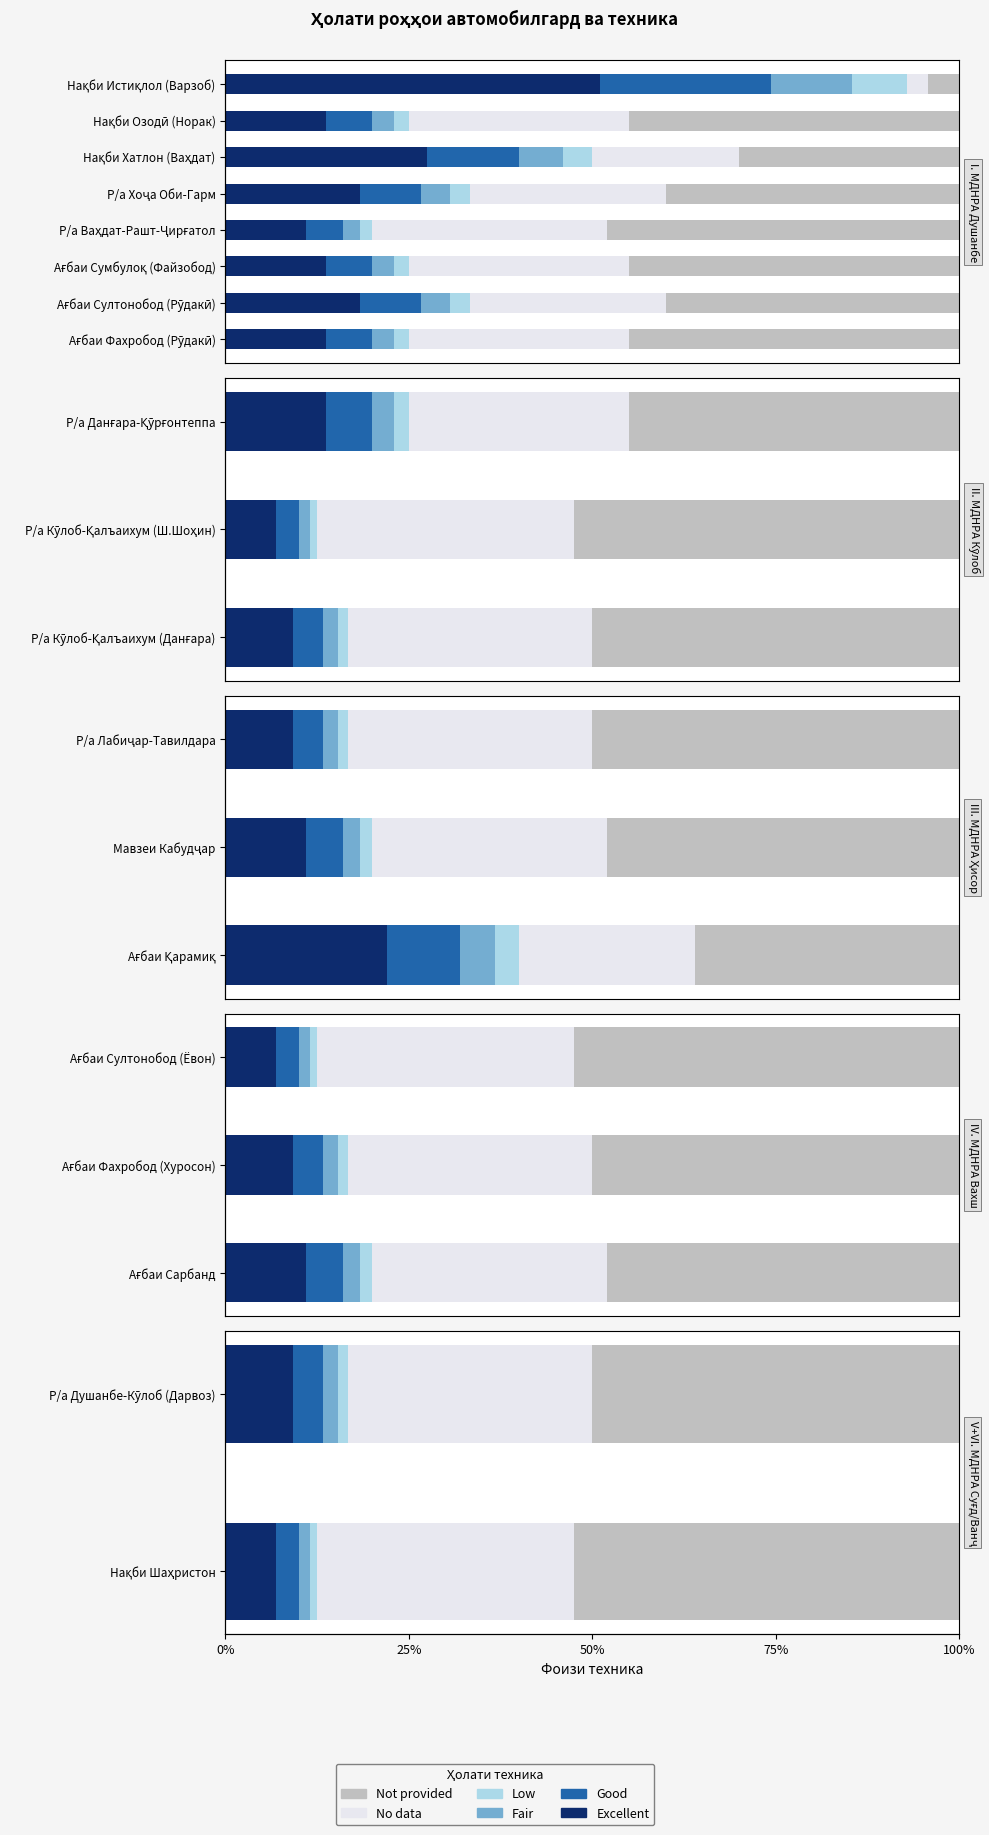

What is the total value across all series at Нақби Шаҳристон?

100.0